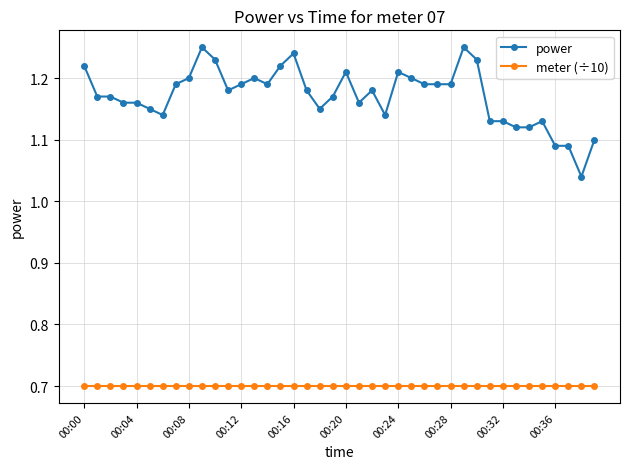

Count the power values in the range 1 to 2.

40